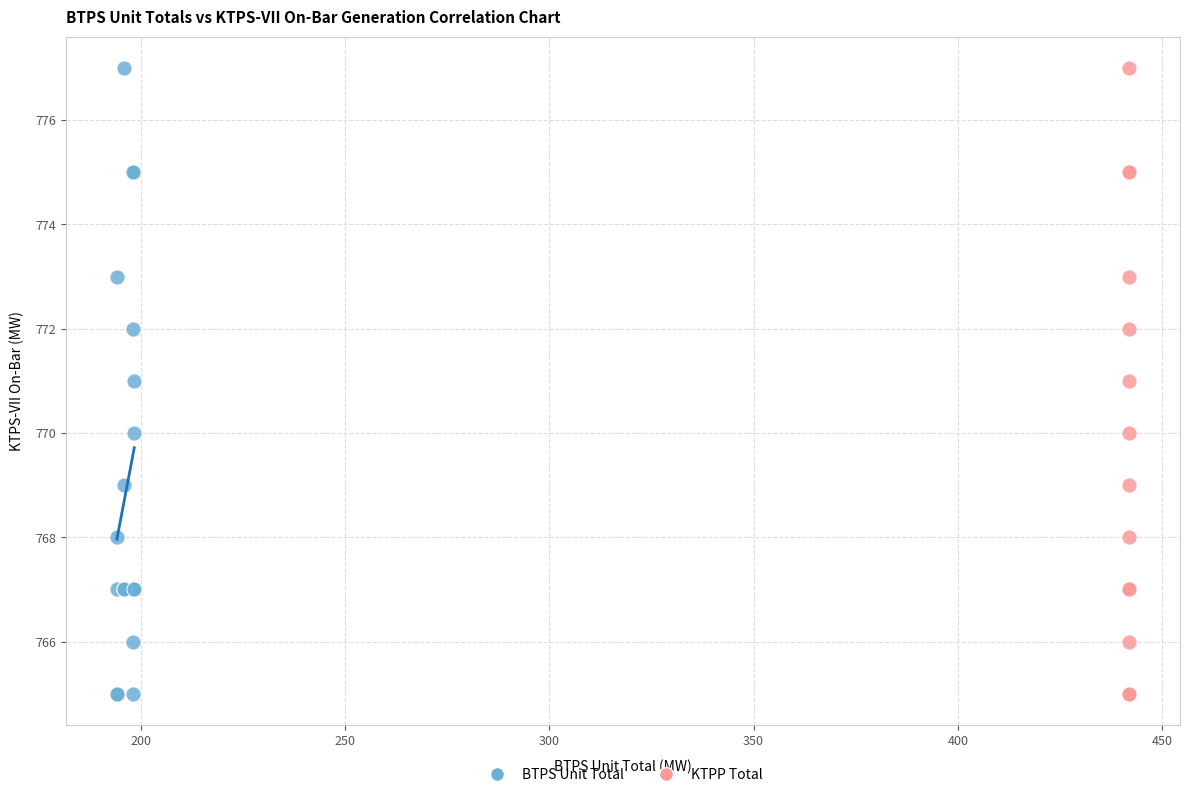

What are all the series names shown in the legend?

BTPS Unit Total, KTPP Total